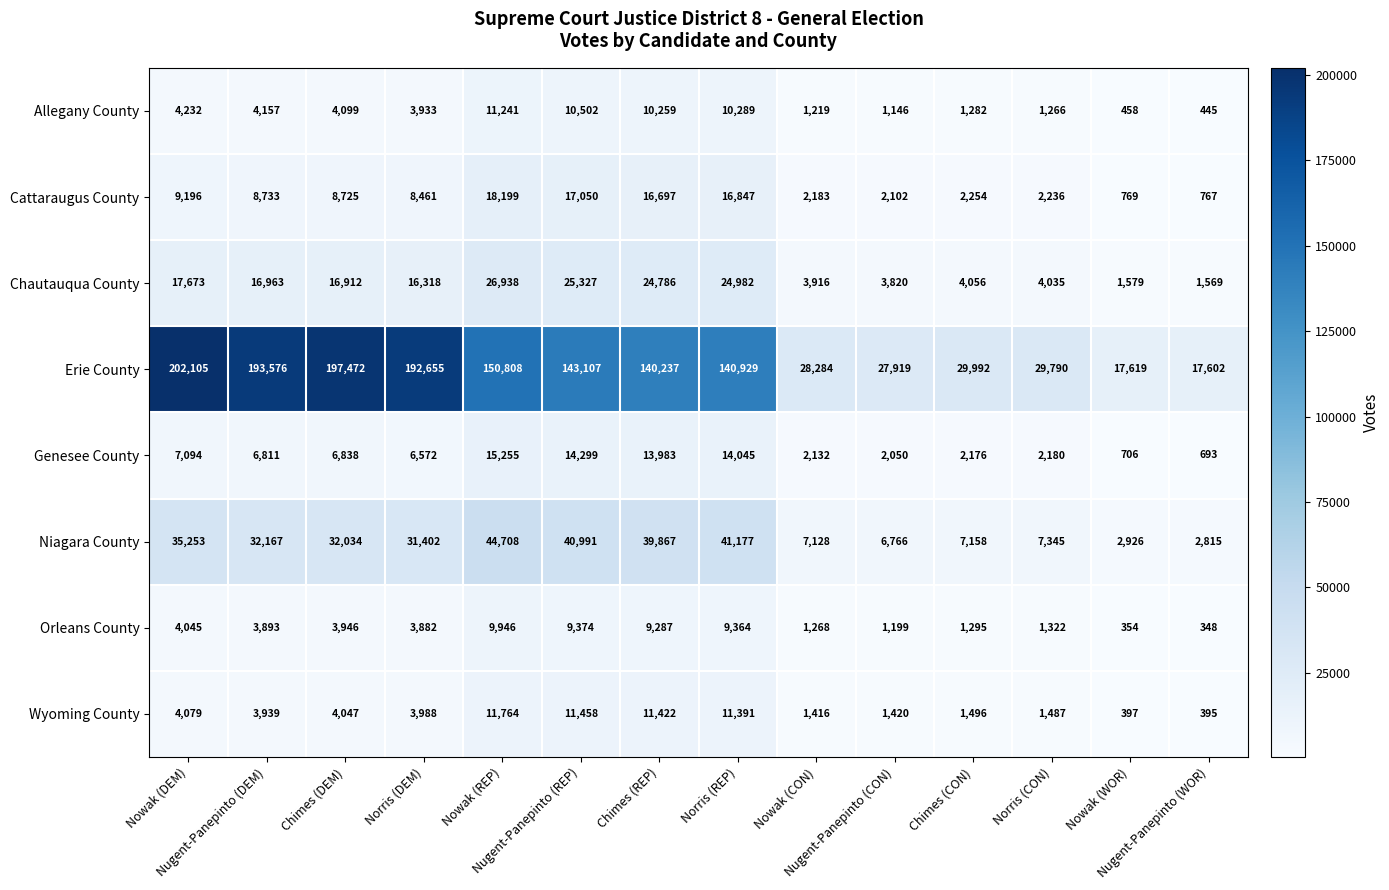

Which series has the widest spread of values?

Erie County